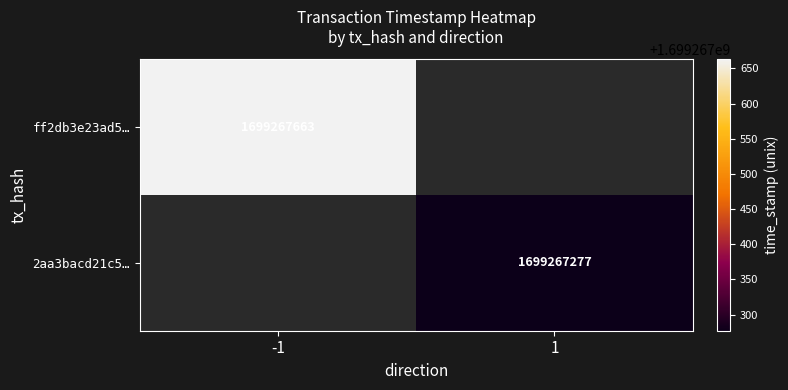

How many data points does each series have?

2